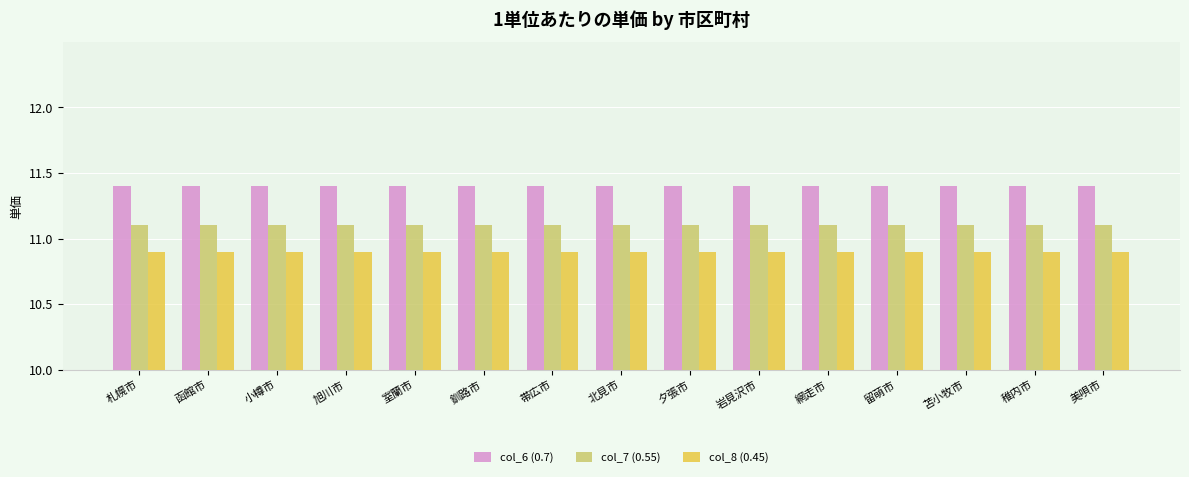

Rank the series by their average value, from highest to lowest.

col_6 (0.7), col_7 (0.55), col_8 (0.45)